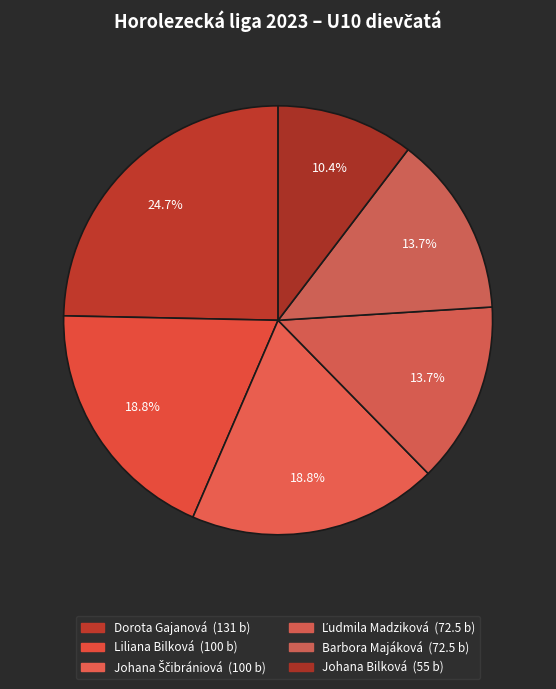

To the nearest percent, what percentage of the pie is Dorota Gajanová?

25%